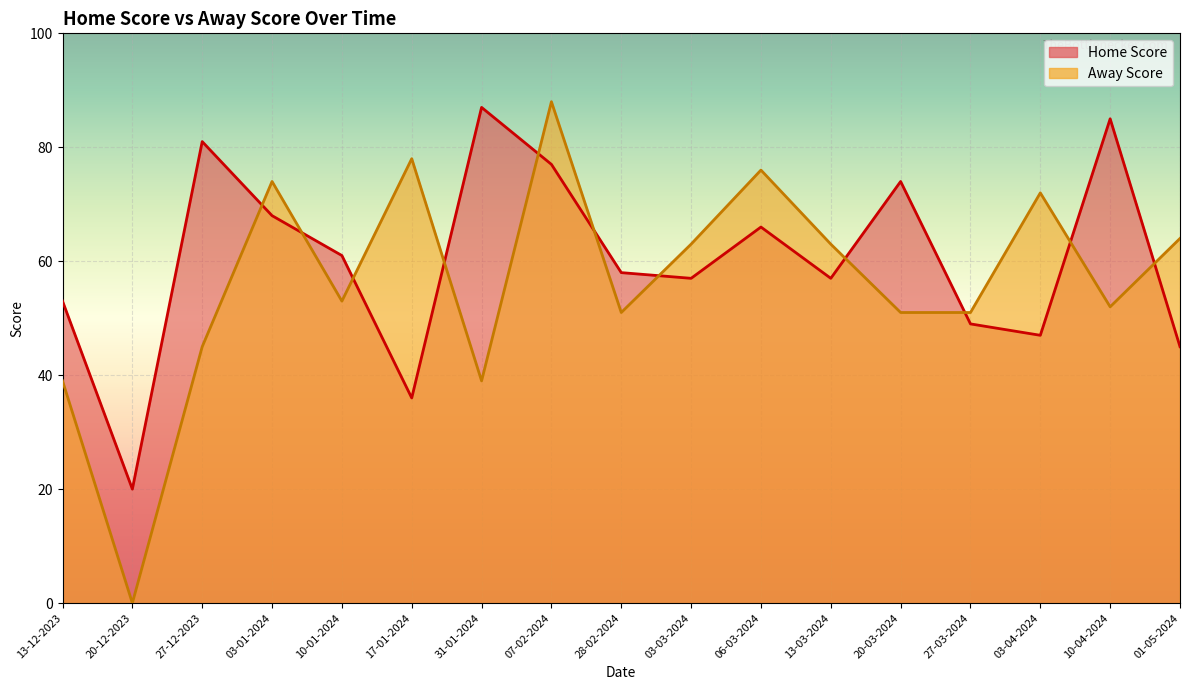

What is the maximum value shown in the chart?

88